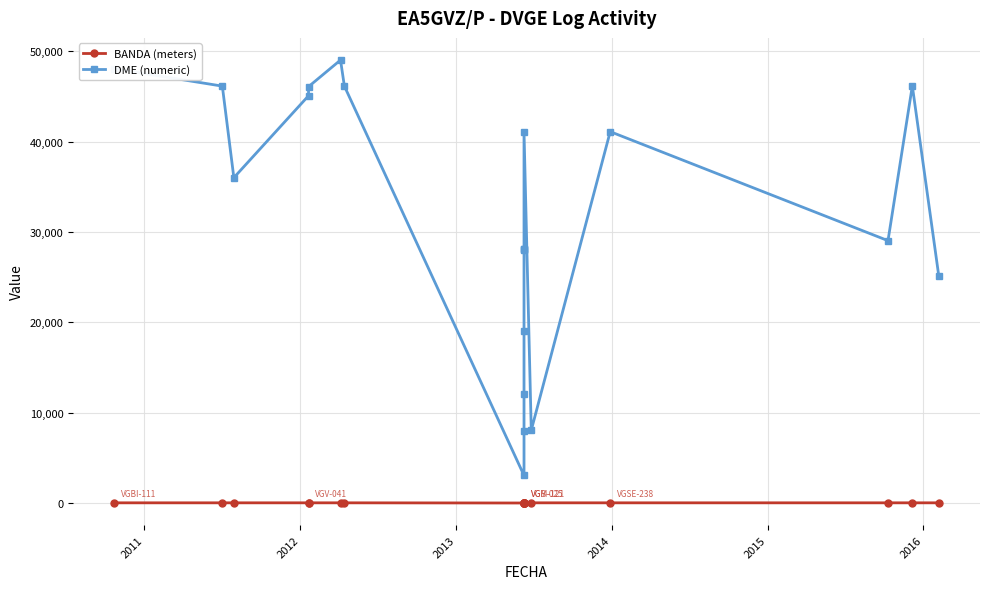

Rank the series by their maximum value, from highest to lowest.

DME (numeric), BANDA (meters)